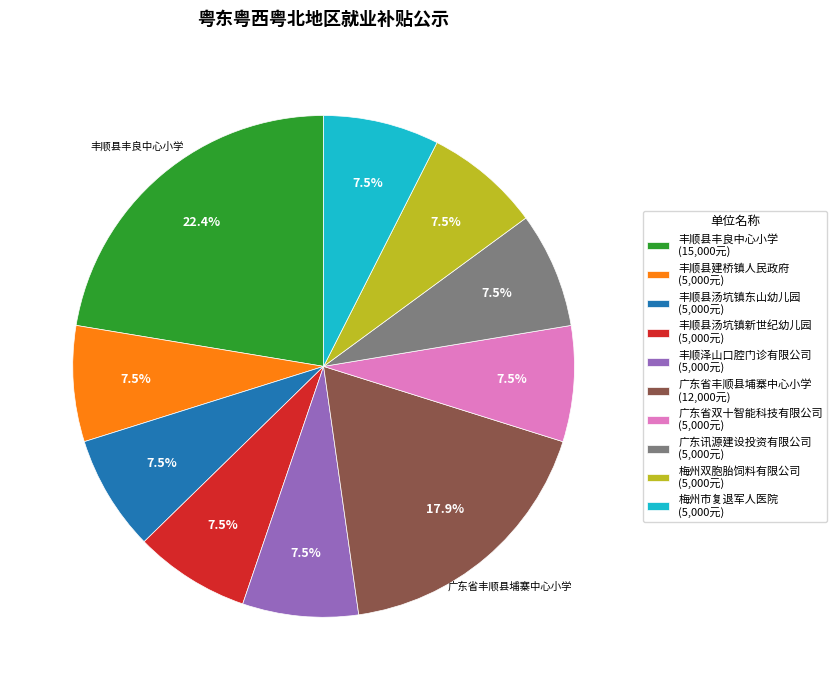

Does any single category account for the majority?

No